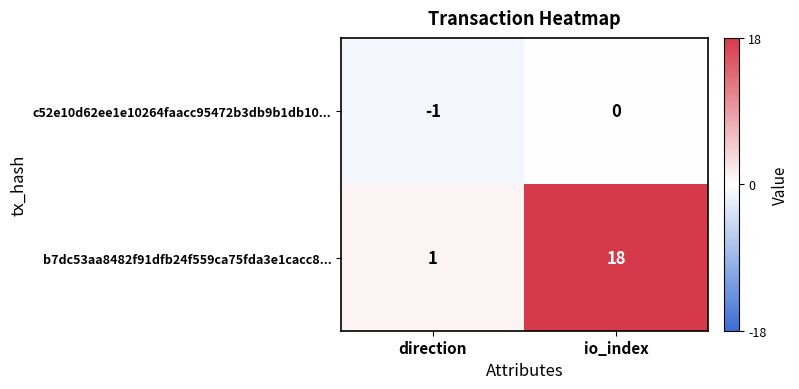

Which series changed the most between direction and io_index?

b7dc53aa8482f91dfb24f559ca75fda3e1cacc8...